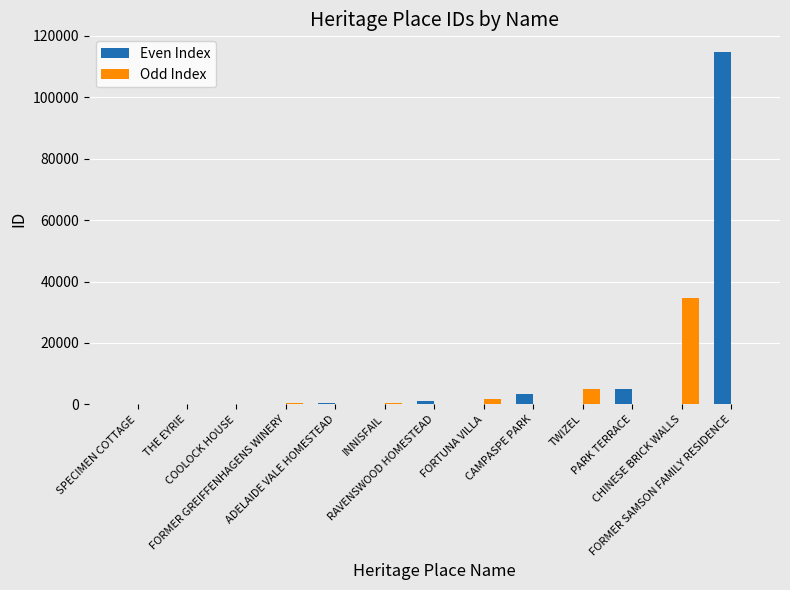

The value of Odd Index at RAVENSWOOD HOMESTEAD is 0. True or false?

True